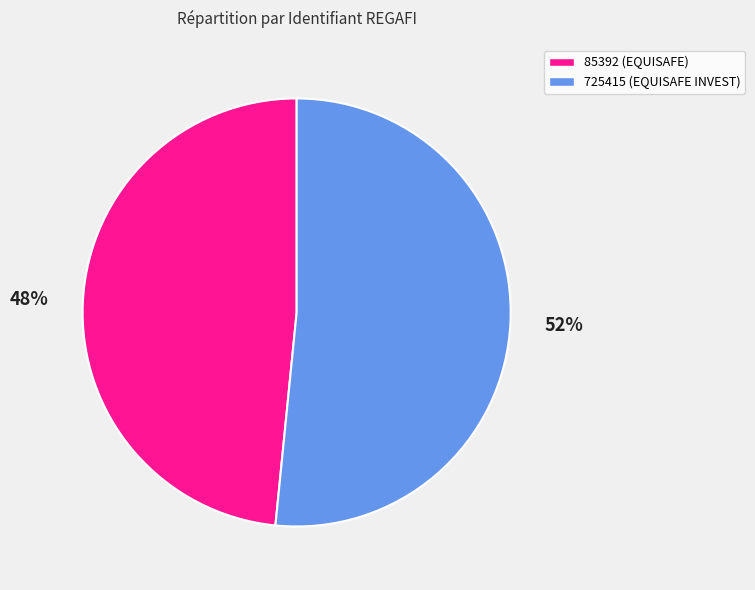

Rank the categories by value from highest to lowest.

725415, 85392